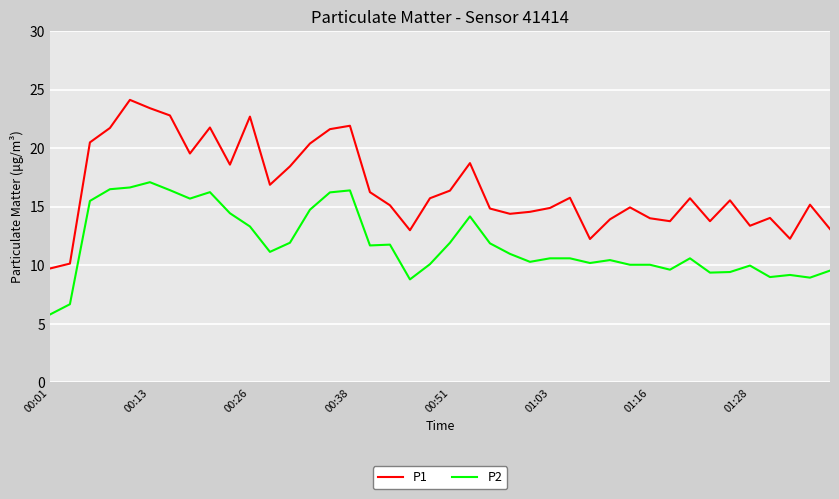

Which series has the largest total across all categories?

P1